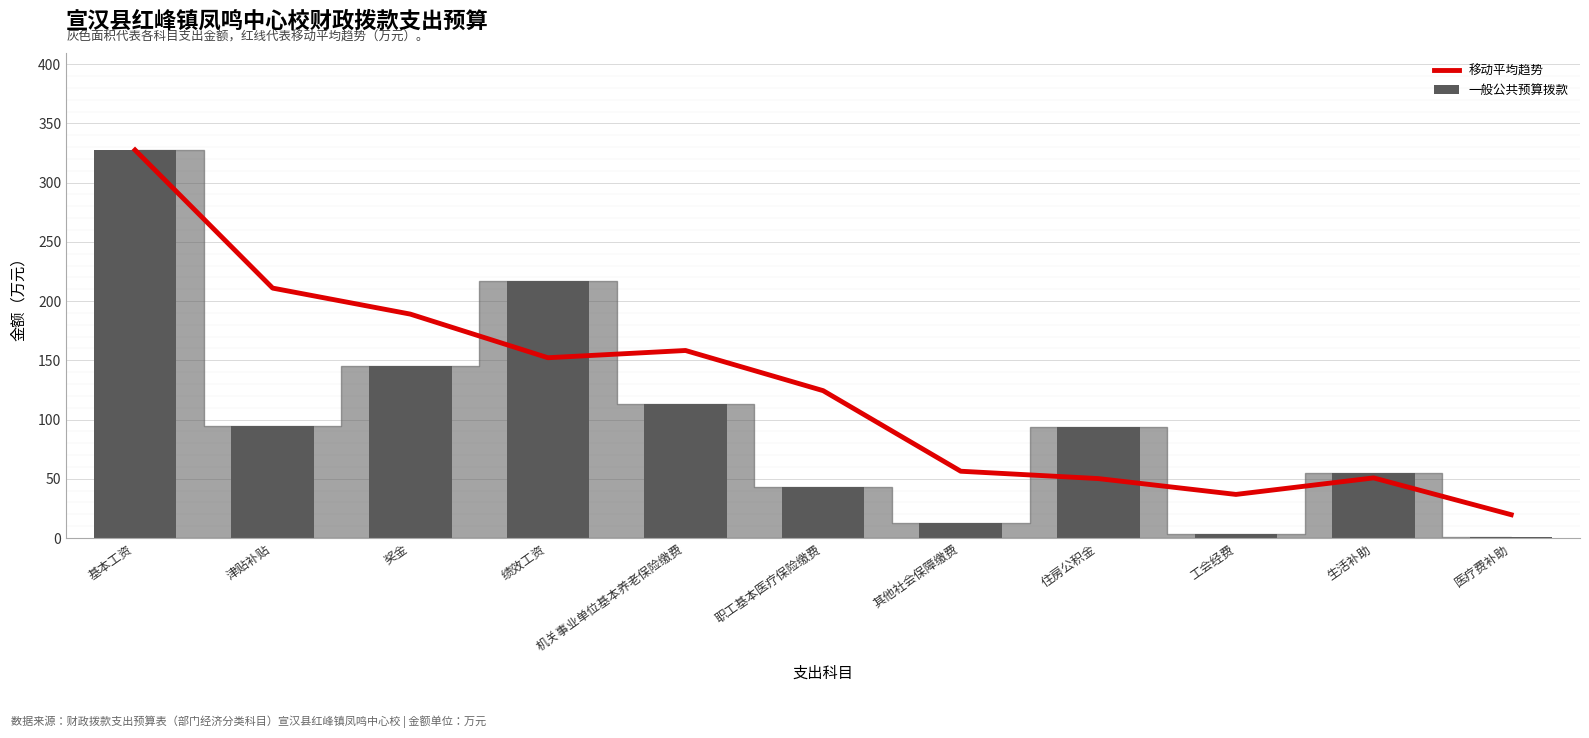

How many values in the 移动平均趋势 series are below 124?

5